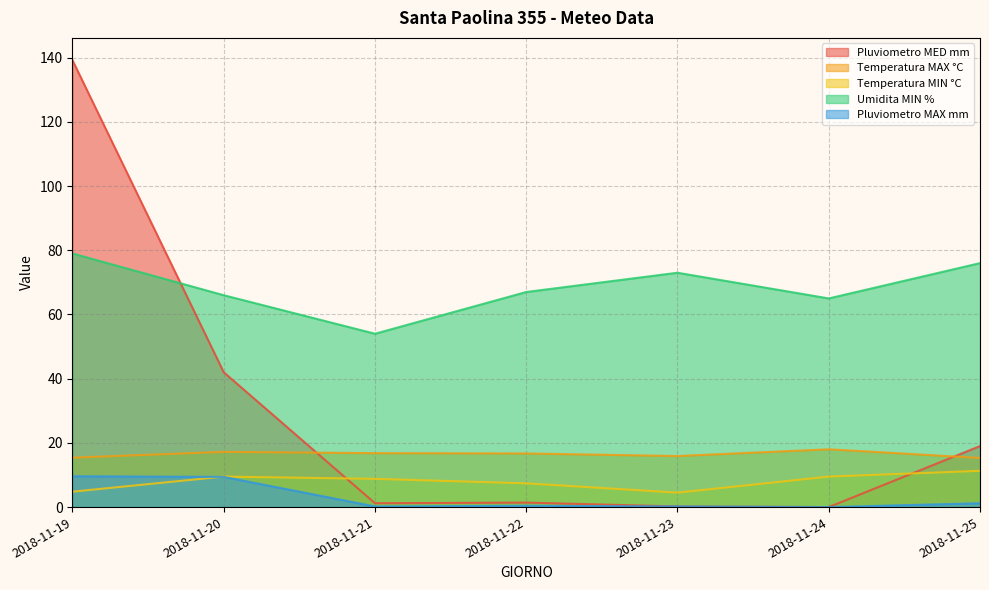

Reading left to right, what are all the values shown in this chart?

Pluviometro MED mm: 2018-11-19=139.2	2018-11-20=42.0	2018-11-21=1.2	2018-11-22=1.4	2018-11-23=0.2	2018-11-24=0.0	2018-11-25=19.0
Temperatura MAX °C: 2018-11-19=15.4	2018-11-20=17.2	2018-11-21=16.8	2018-11-22=16.7	2018-11-23=15.9	2018-11-24=18.0	2018-11-25=15.3
Temperatura MIN °C: 2018-11-19=4.8	2018-11-20=9.5	2018-11-21=8.8	2018-11-22=7.4	2018-11-23=4.5	2018-11-24=9.5	2018-11-25=11.3
Umidita MIN %: 2018-11-19=79.0	2018-11-20=66.0	2018-11-21=54.0	2018-11-22=67.0	2018-11-23=73.0	2018-11-24=65.0	2018-11-25=76.0
Pluviometro MAX mm: 2018-11-19=9.6	2018-11-20=9.4	2018-11-21=0.2	2018-11-22=0.4	2018-11-23=0.2	2018-11-24=0.0	2018-11-25=1.2